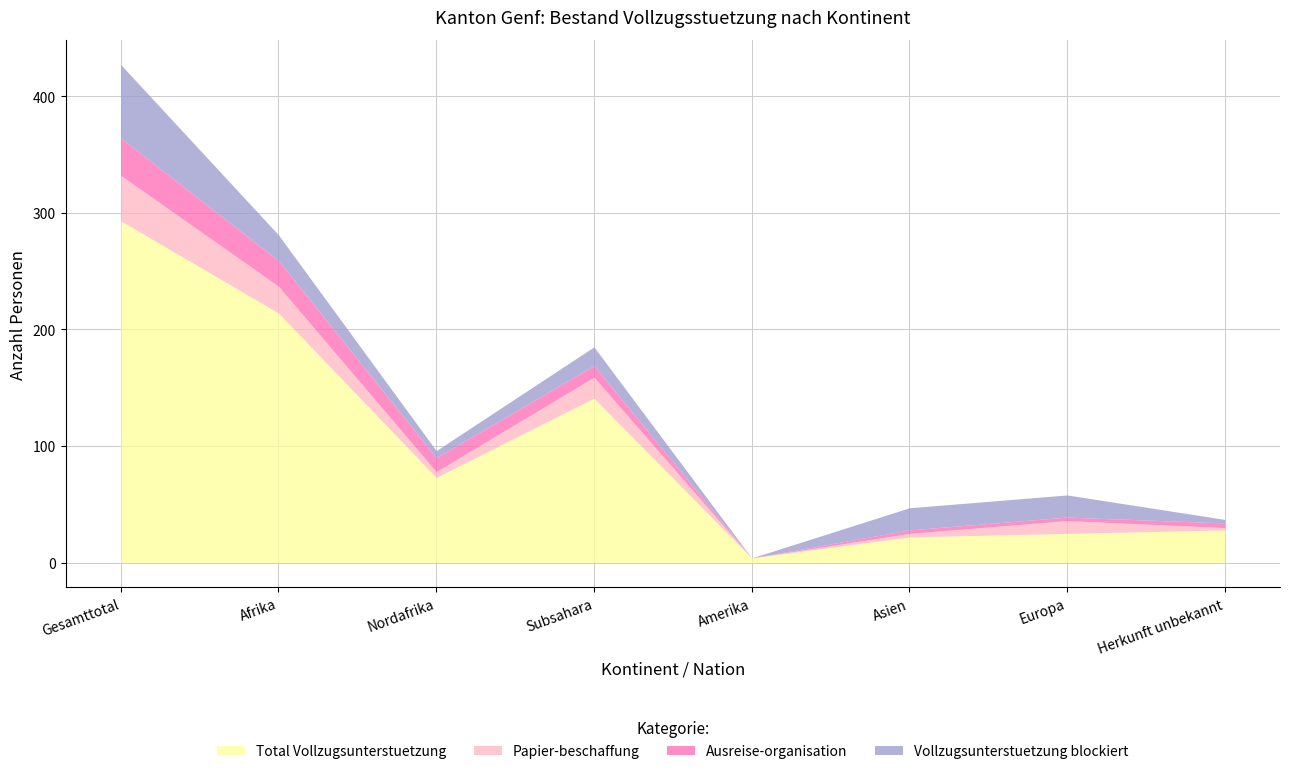

How many interior local valleys does the Ausreise-organisation series have?

1